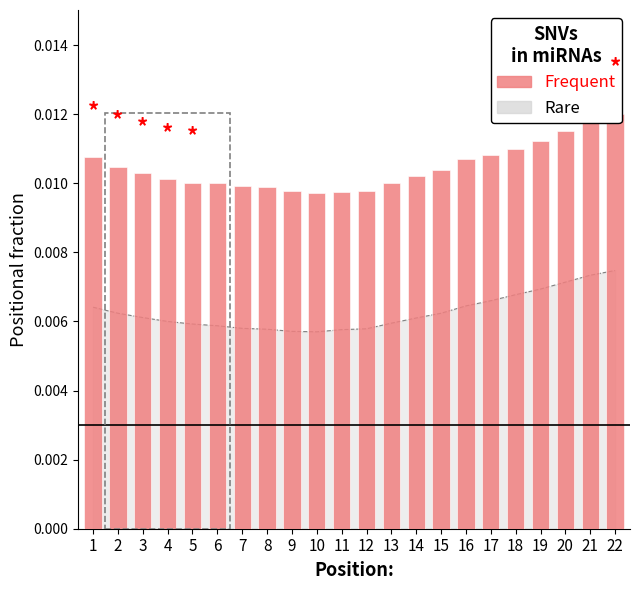

Reading right to left, what are all the values shown in this chart?

22=0.0	21=0.0	20=0.0	19=0.0	18=0.0	17=0.0	16=0.0	15=0.0	14=0.0	13=0.0	12=0.0	11=0.0	10=0.0	9=0.0	8=0.0	7=0.0	6=0.0	5=0.0	4=0.0	3=0.0	2=0.0	1=0.0